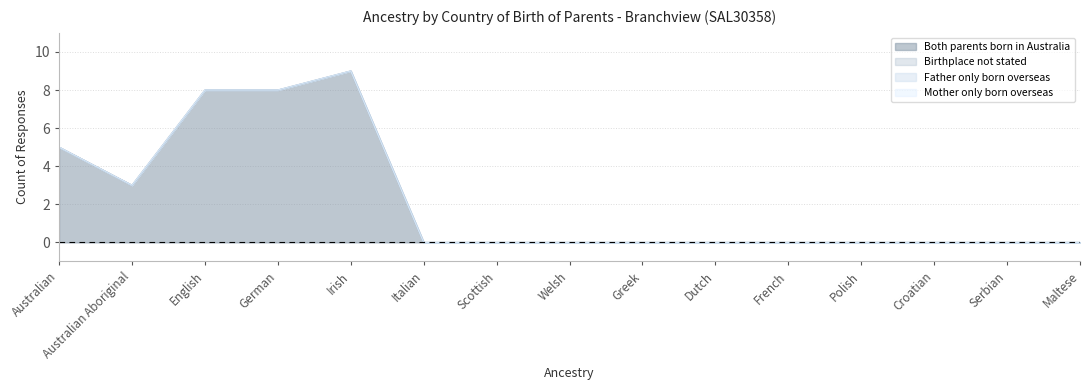

Is the value of Mother only born overseas at Dutch greater than the value of Birthplace not stated at Croatian?

No